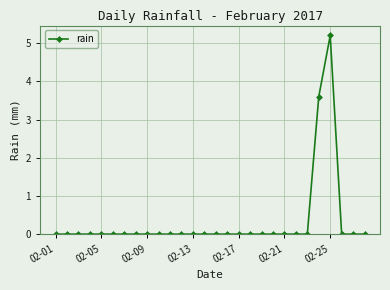

What is the difference between the maximum and minimum values?

5.2